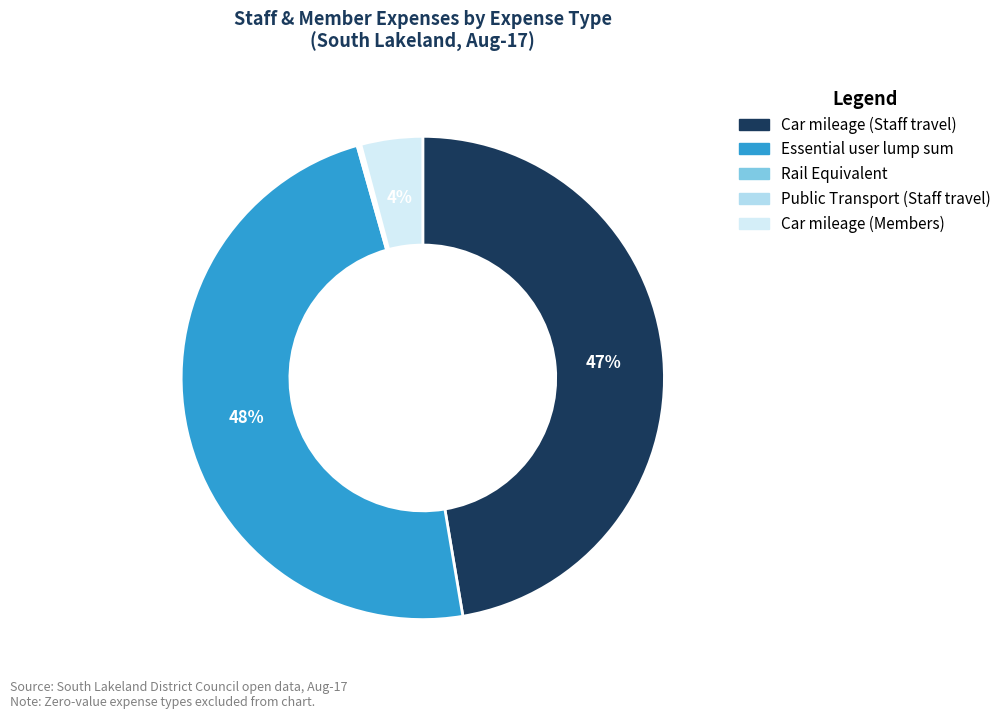

Is there a majority slice in this chart?

No